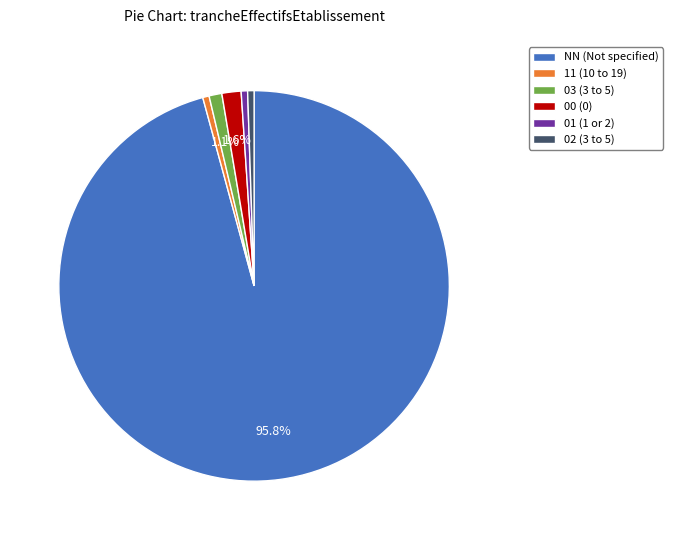

Which slice is the largest?

NN (Not specified)